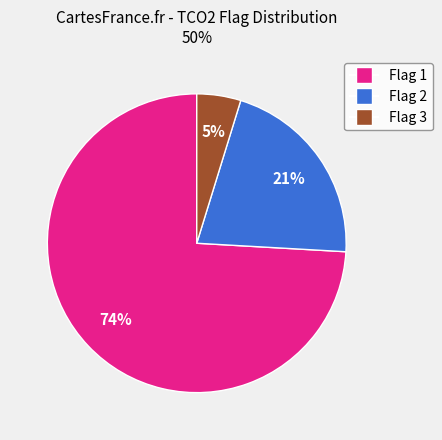

Is there any slice that represents more than half of the pie?

Yes